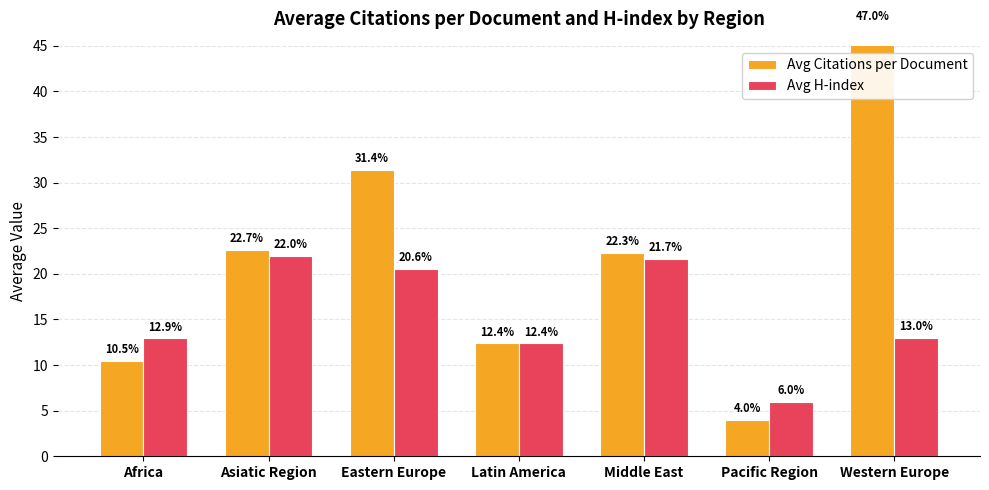

What is the minimum value for Avg Citations per Document?

4.0